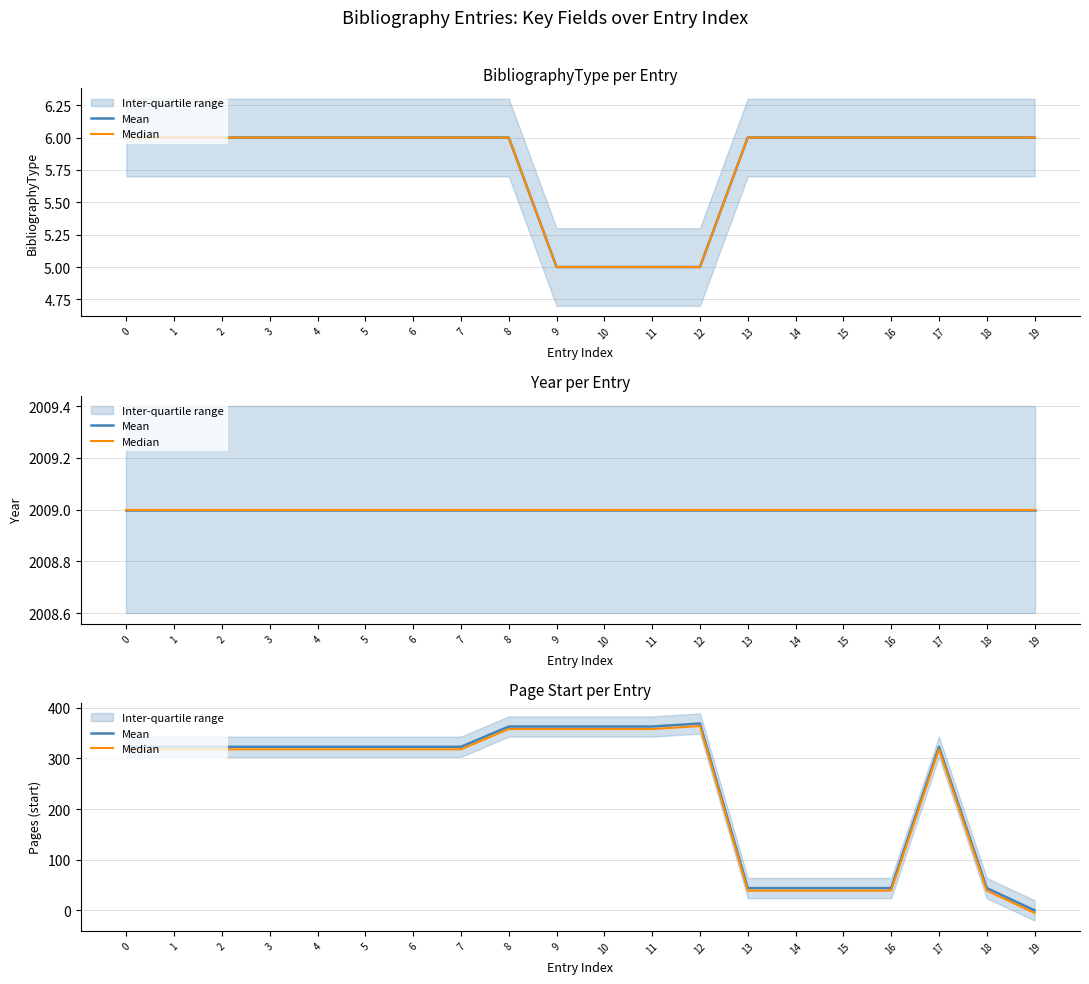

List the series in order of their peak value, lowest first.

Median, Mean